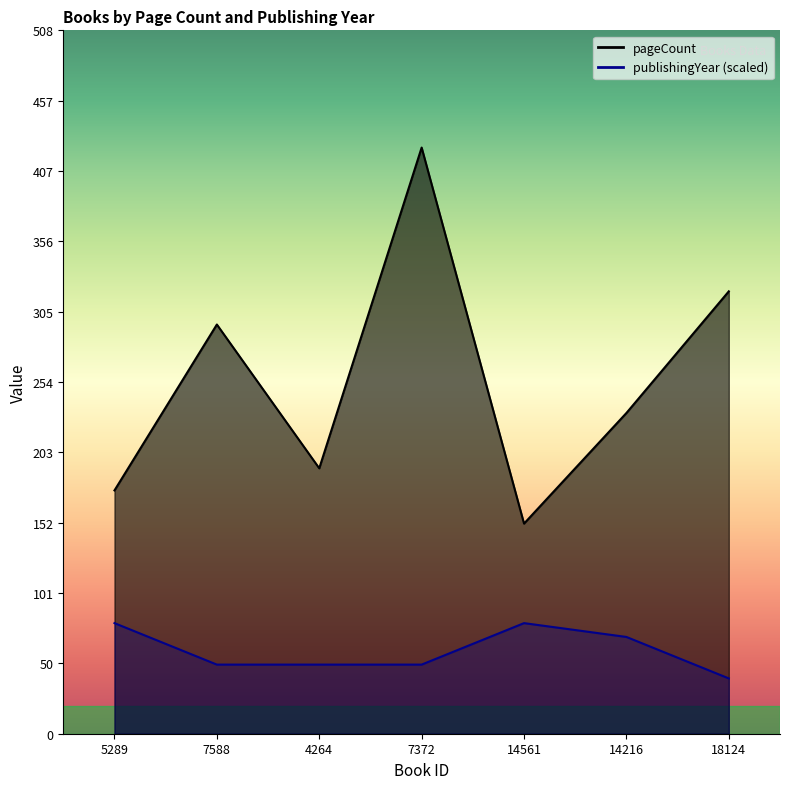

At which category does pageCount reach its first local valley?

4264